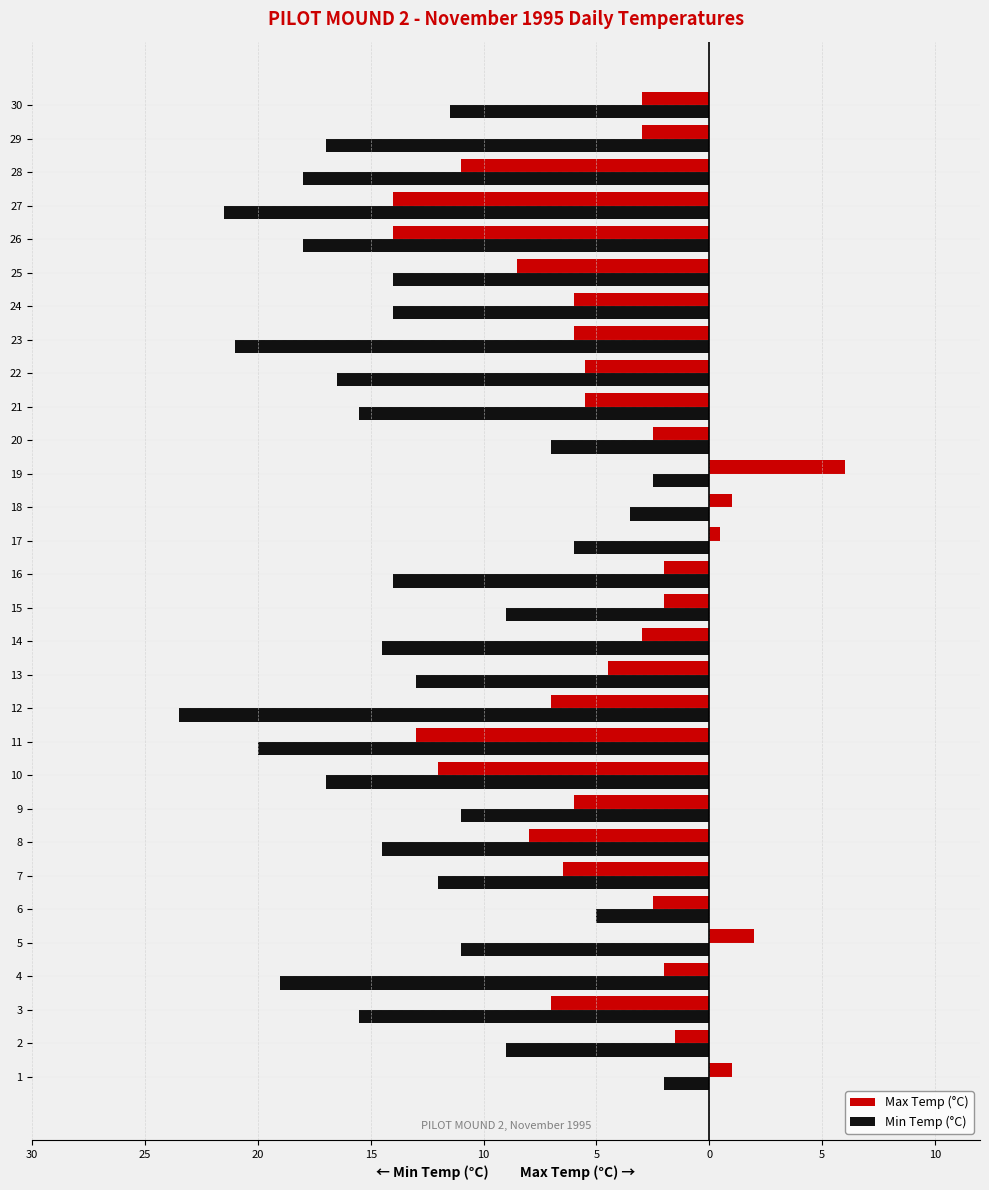

What are all the series names shown in the legend?

Max Temp (°C), Min Temp (°C)